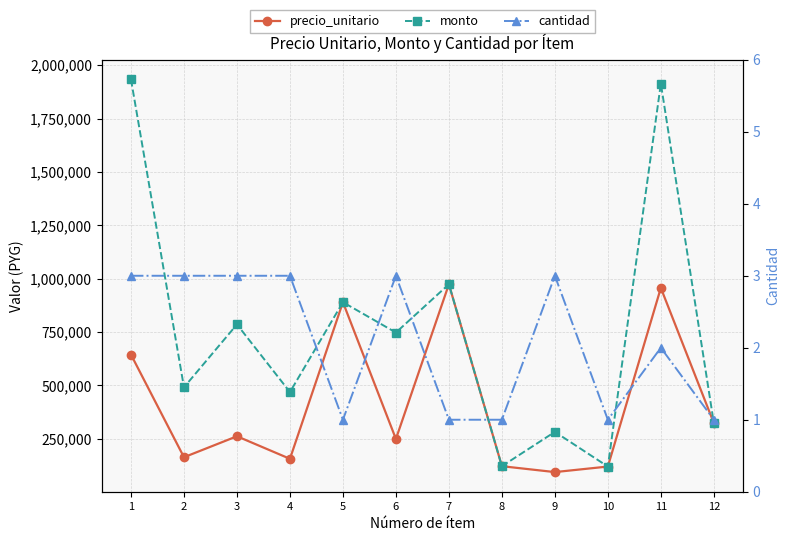

Rank the categories by precio_unitario value from highest to lowest.

7, 11, 5, 1, 12, 3, 6, 2, 4, 8, 10, 9